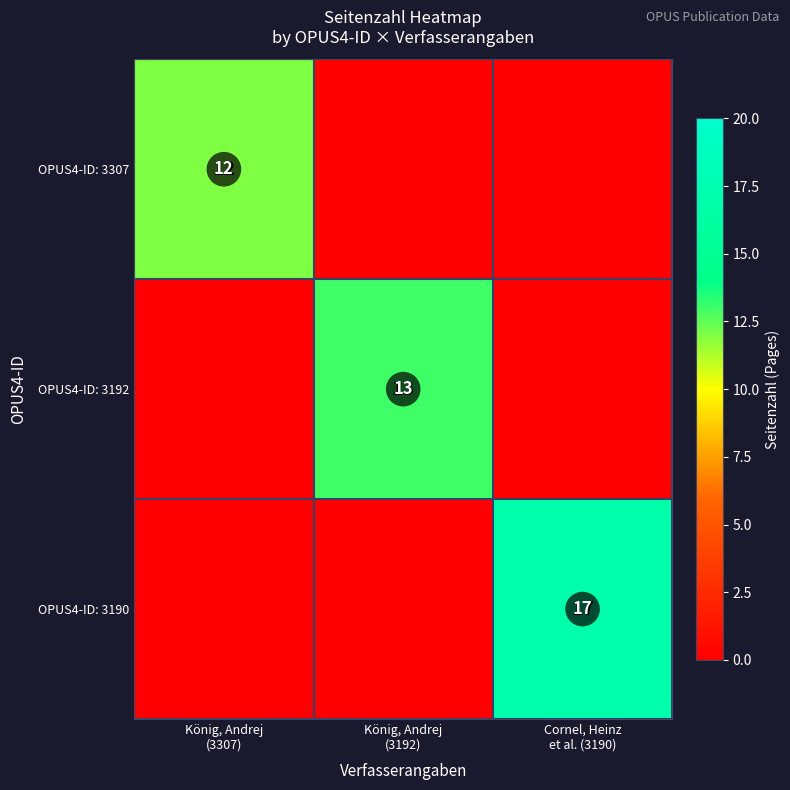

At which label is OPUS4-ID: 3307 closest to 12?

König, Andrej (3307)